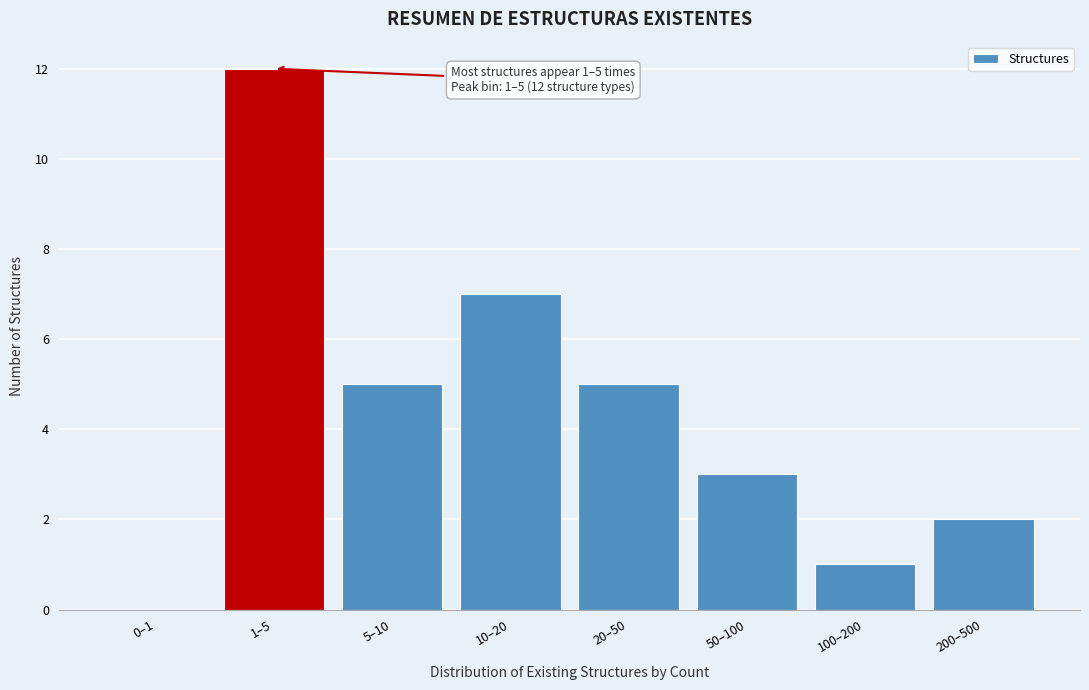

Reading left to right, transcribe all the data shown in this chart.

0–1=0	1–5=12	5–10=5	10–20=7	20–50=5	50–100=3	100–200=1	200–500=2